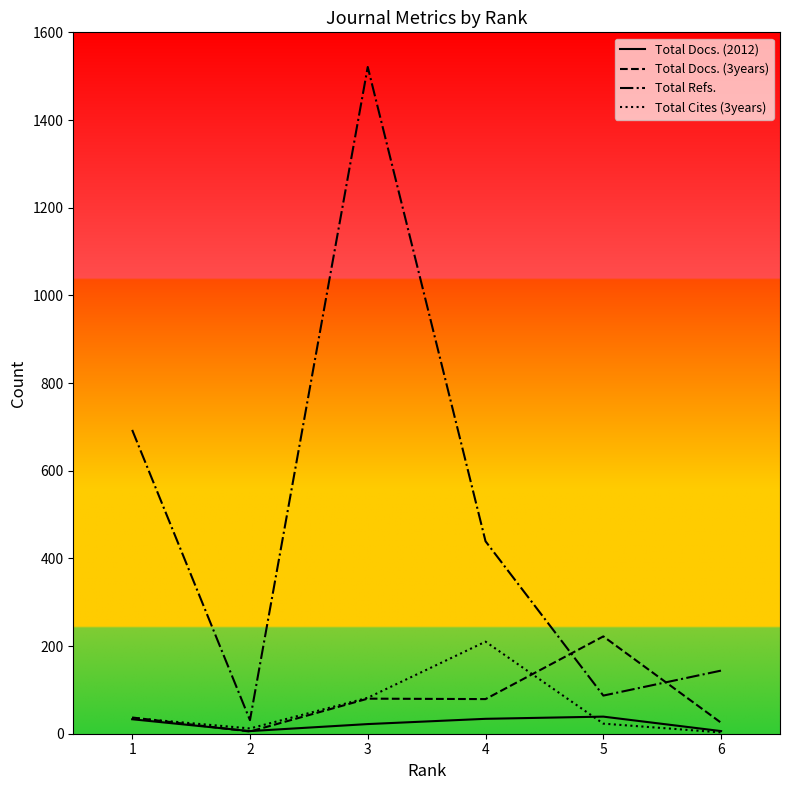

At which category is the sum across all series the highest?

3